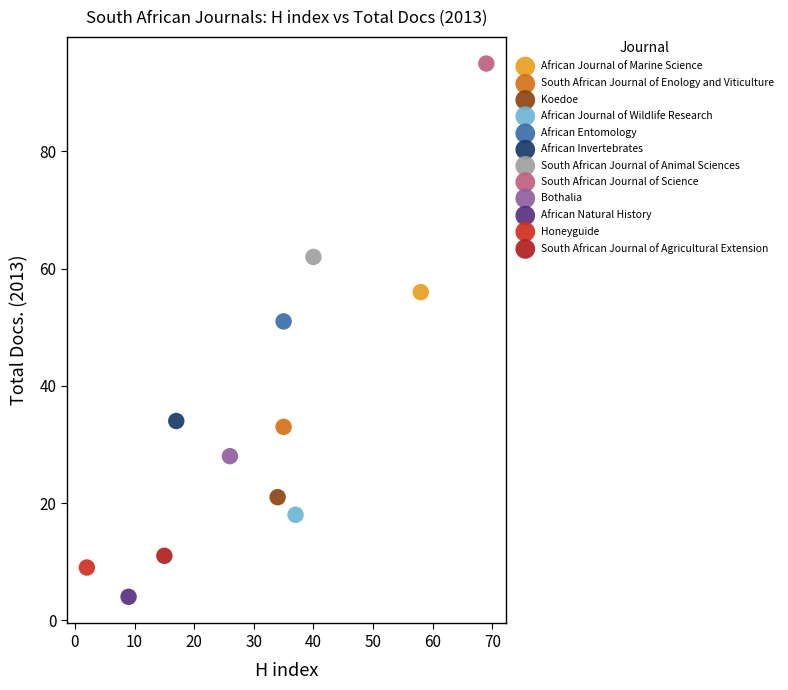

What are all the series names shown in the legend?

African Journal of Marine Science, South African Journal of Enology and Viticulture, Koedoe, African Journal of Wildlife Research, African Entomology, African Invertebrates, South African Journal of Animal Sciences, South African Journal of Science, Bothalia, African Natural History, Honeyguide, South African Journal of Agricultural Extension